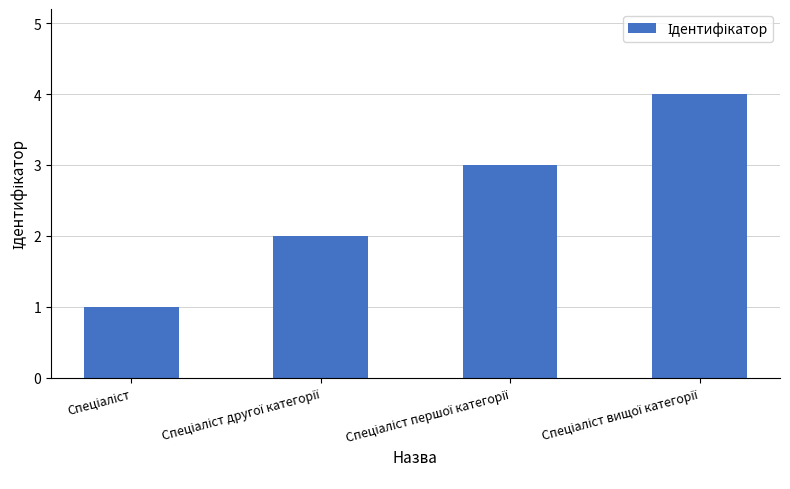

What is the greatest value displayed?

4